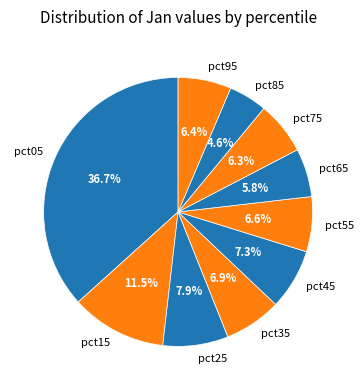

Do pct35 and pct25 together represent more than half of the pie?

No